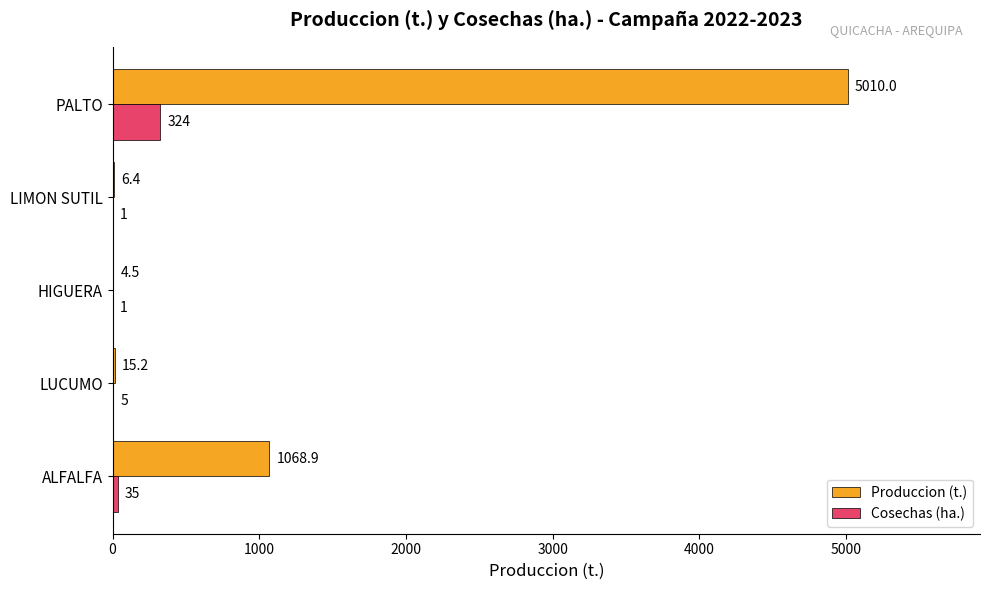

Between LUCUMO and PALTO, which series saw the biggest shift?

Produccion (t.)